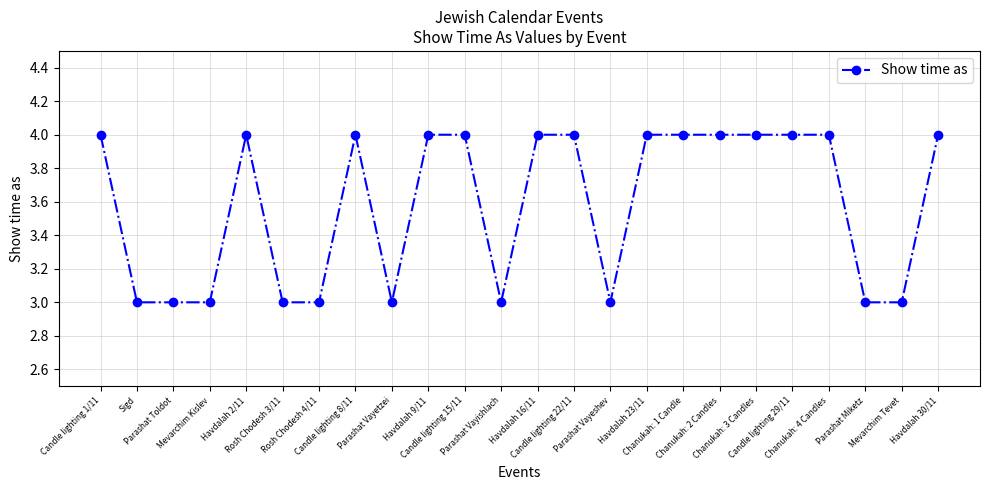

How many lines are shown in the chart?

1